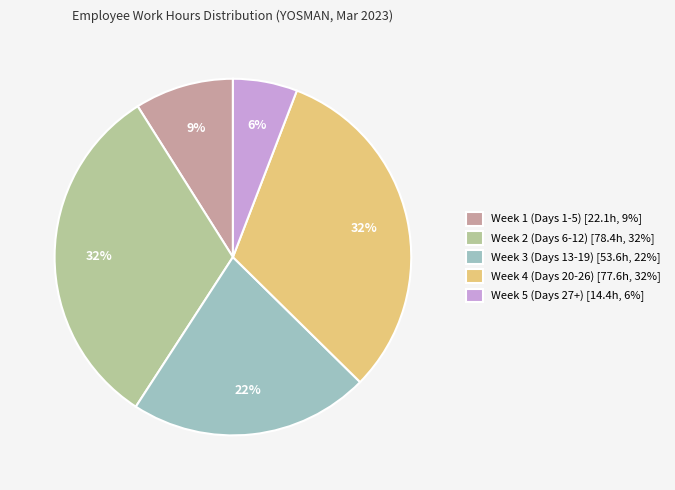

Is the sum of Week 1 (Days 1-5) [22.1h, 9%] and Week 2 (Days 6-12) [78.4h, 32%] greater than half?

No